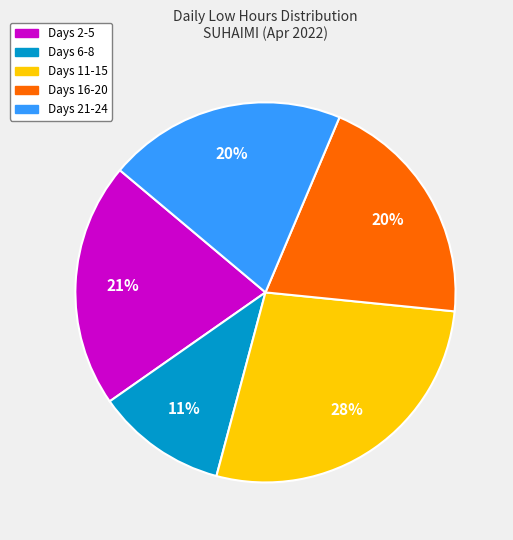

Does any single category account for the majority?

No